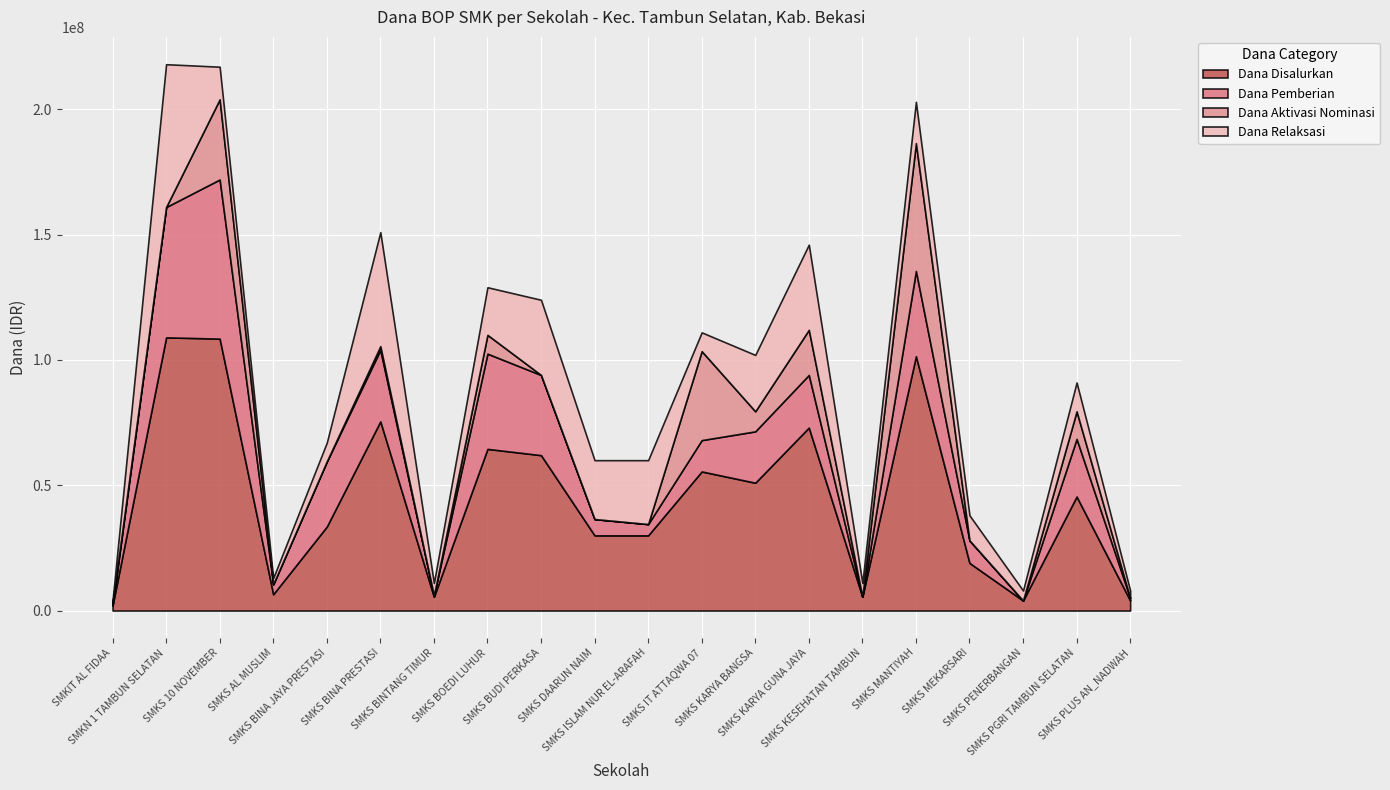

What is the label of the 14th point from the right?

SMKS BINTANG TIMUR